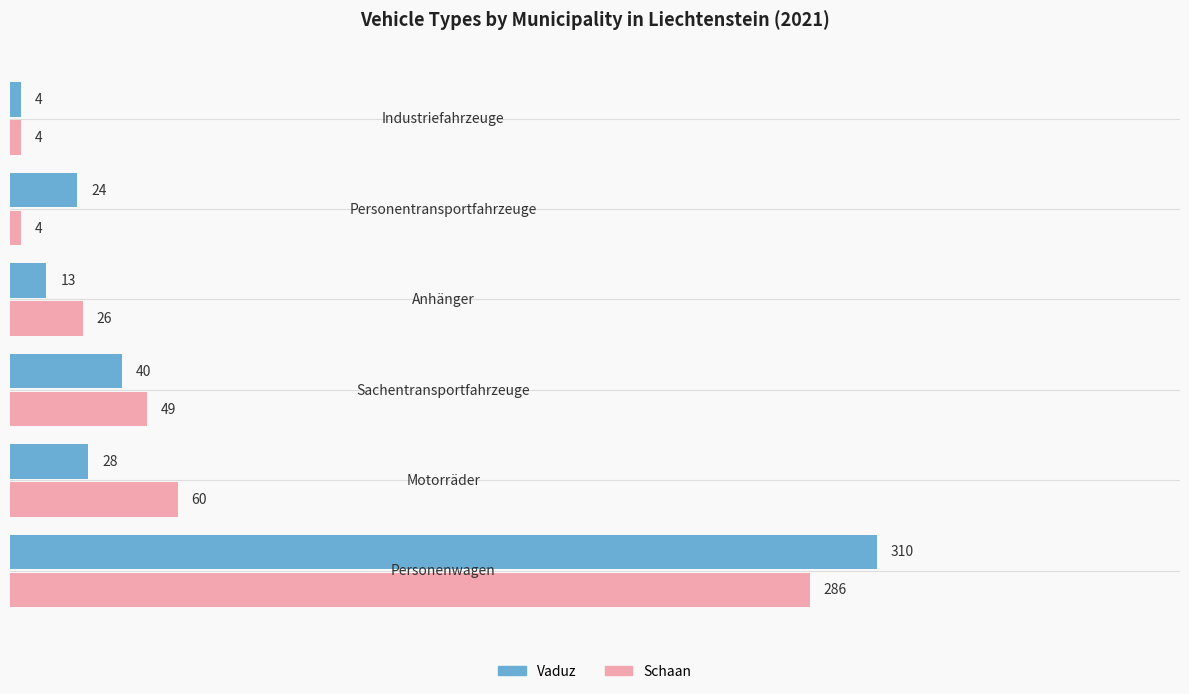

Which series has the widest spread of values?

Vaduz